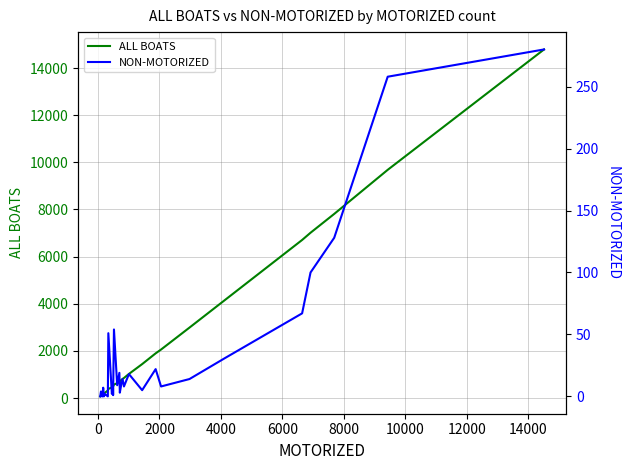

What is the highest value of the ALL BOATS series?

14788